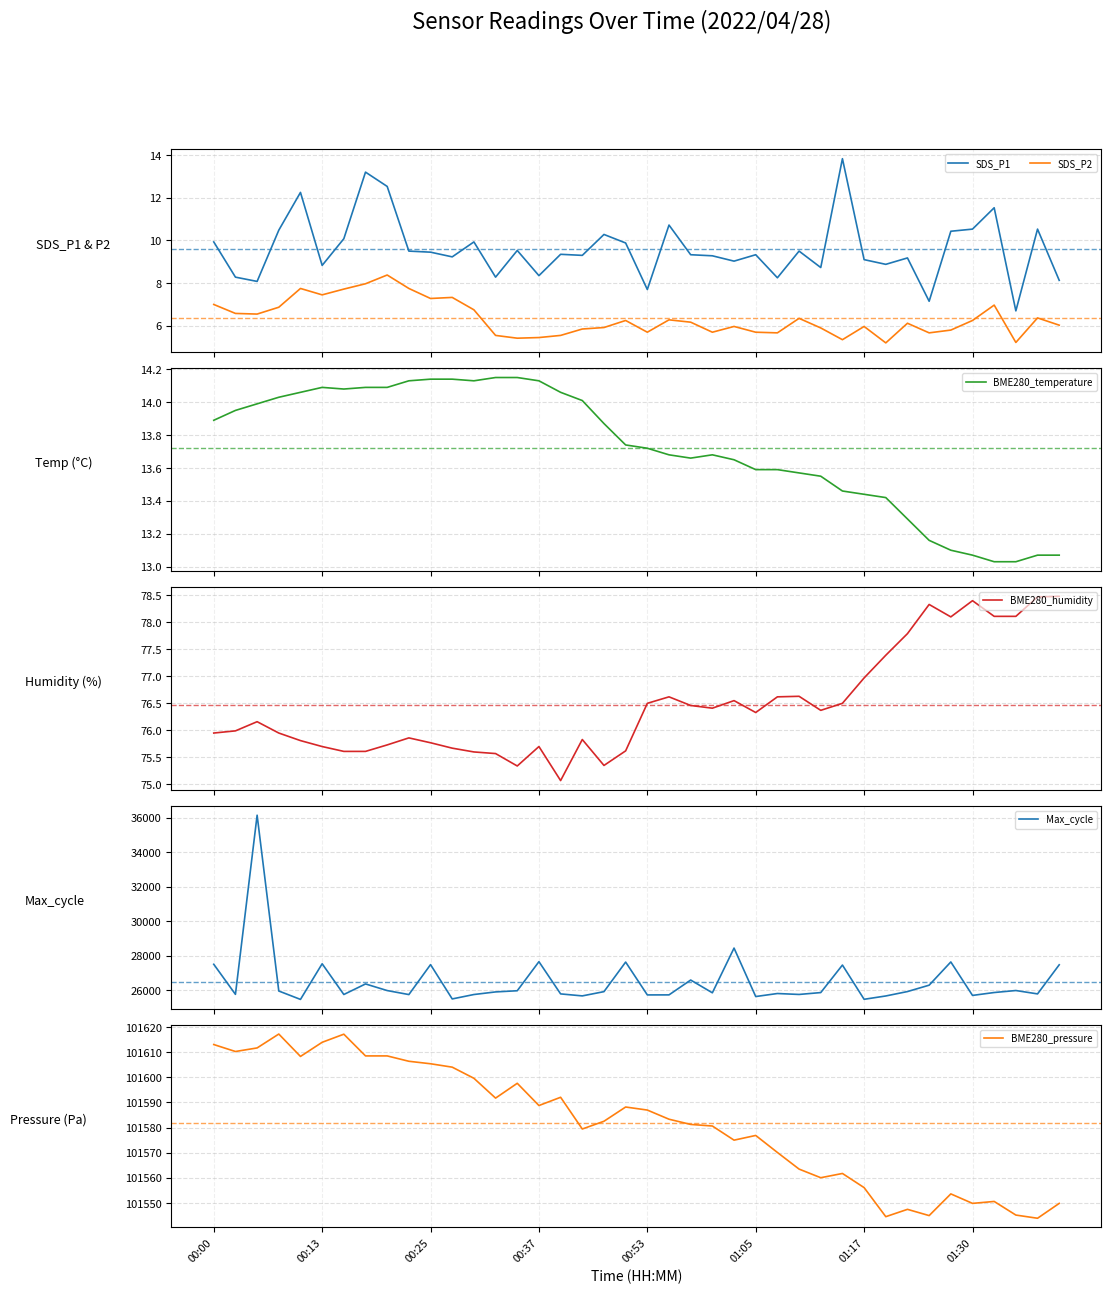

True or false: BME280_humidity has more than 0 points higher than both neighbors.

True